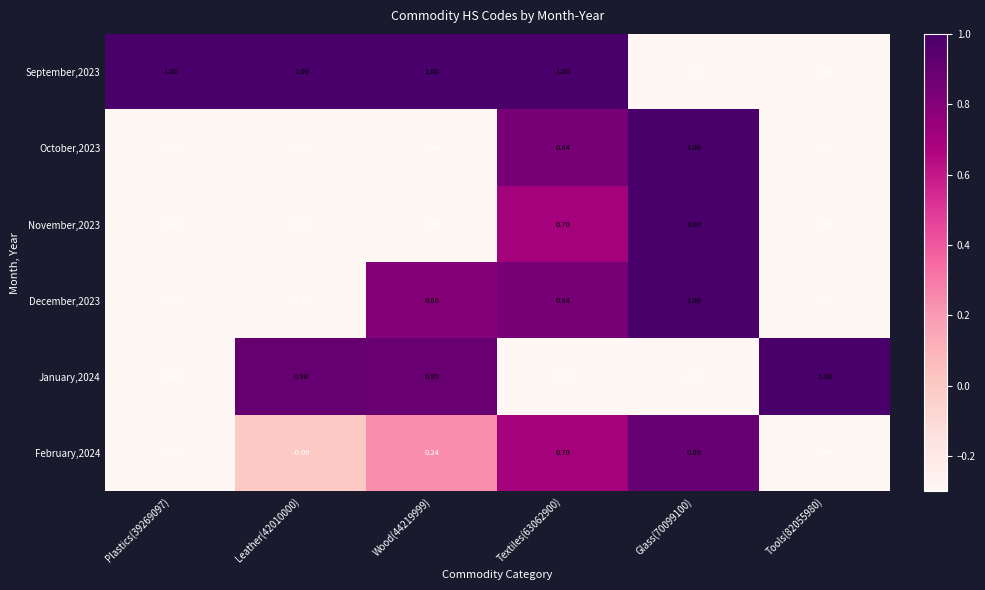

At which category is the sum across all series the highest?

Textiles(63062900)